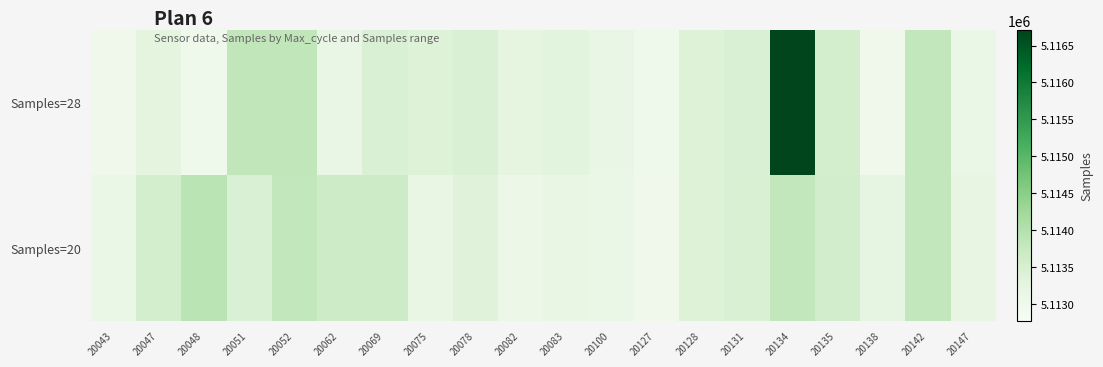

At which category is the sum across all series the highest?

20134